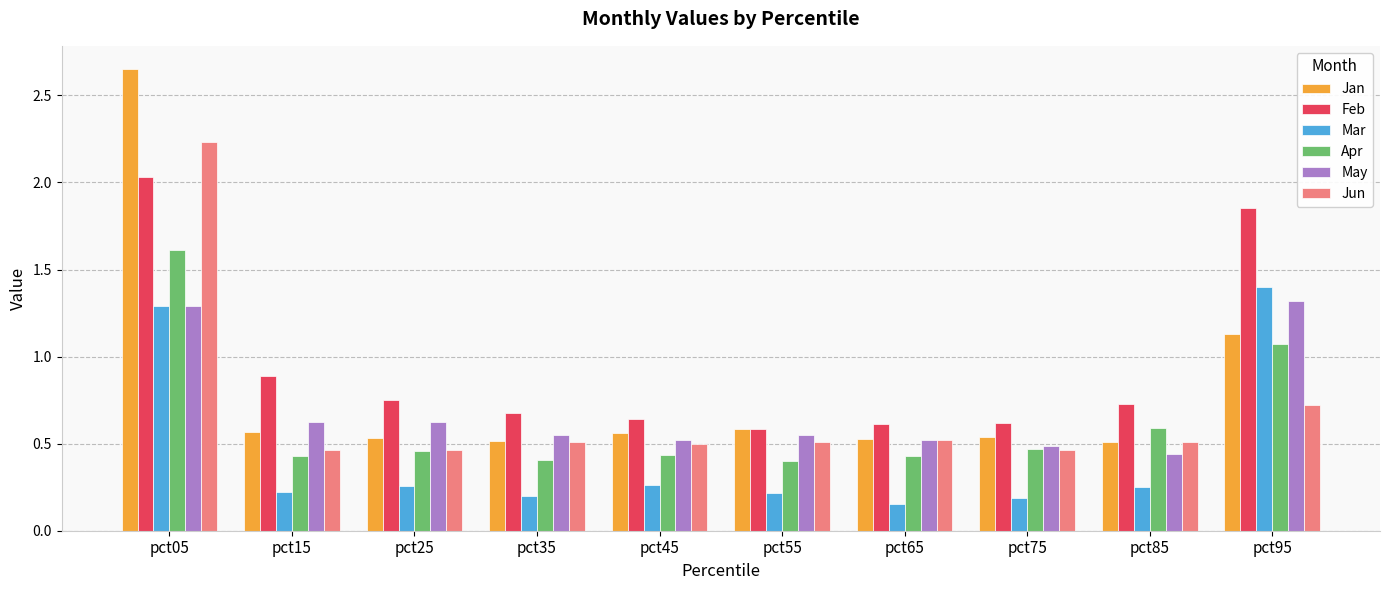

Where is Mar nearest to the value 0?

pct65